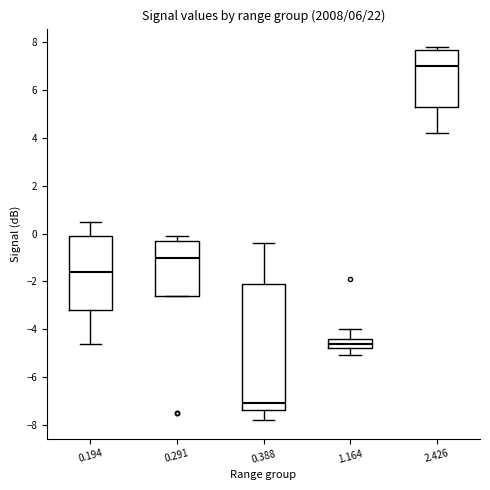

Which box is the tallest, from its lower edge to its upper edge?

0.388